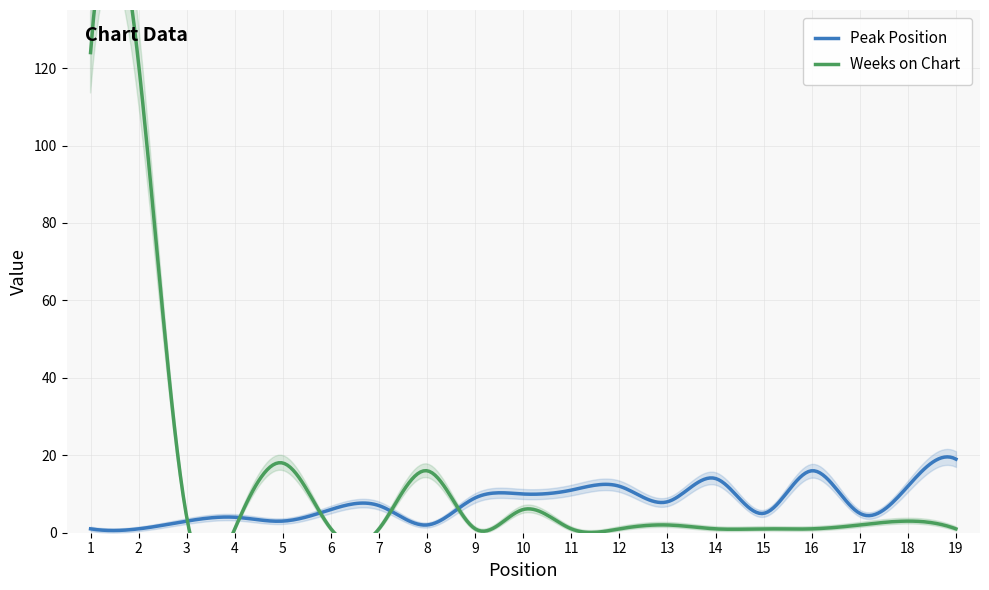

Where is the first local minimum for Weeks on Chart?

4